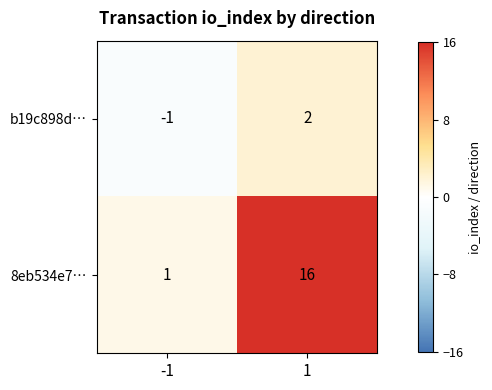

Which series has the largest total across all categories?

8eb534e7…